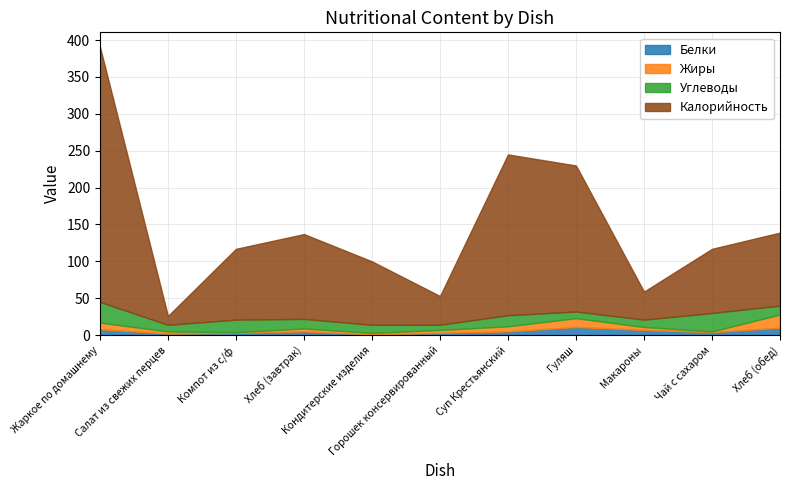

How many data points in Калорийность are above 96?

5